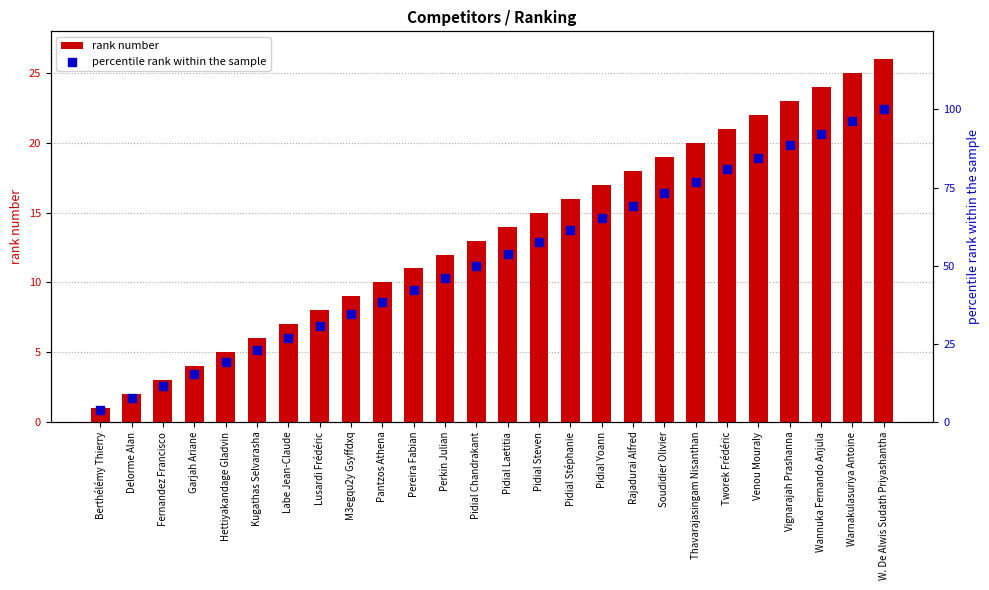

What are all the series names shown in the legend?

rank number, percentile rank within the sample